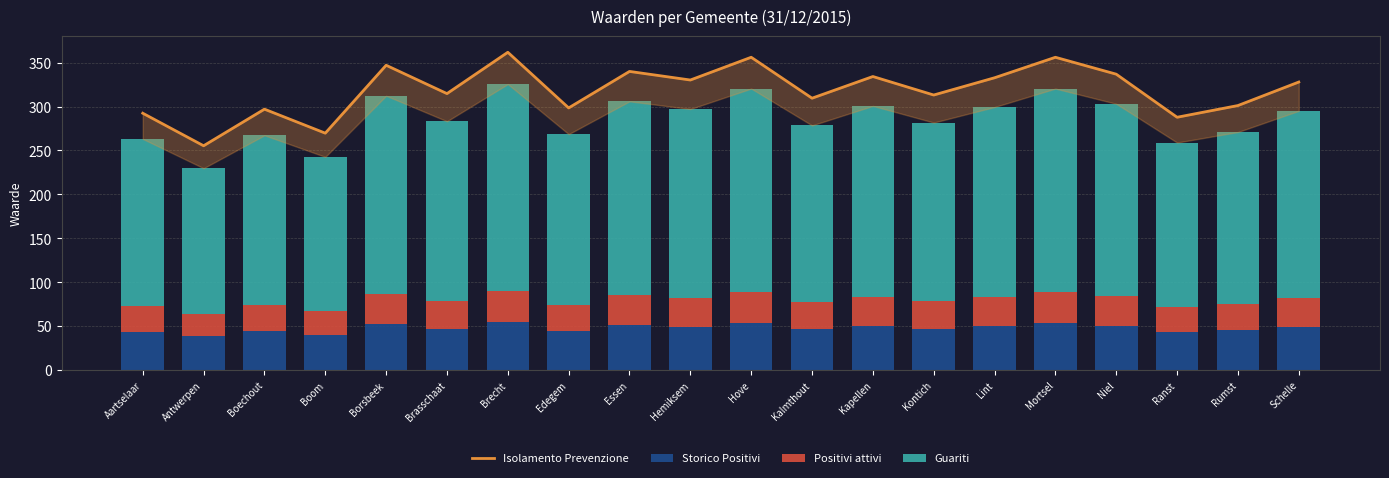

Reading right to left, what are all the values shown in this chart?

Isolamento Prevenzione: 327.9	301.2	287.8	336.9	356.1	332.8	313.2	334.2	309.5	356.1	330.2	340.0	298.5	361.8	314.8	347.0	269.7	297.0	255.4	292.4
Storico Positivi: 49.2	45.2	43.2	50.5	53.4	49.9	47.0	50.1	46.4	53.4	49.5	51.0	44.8	54.3	47.2	52.1	40.5	44.6	38.3	43.9
Positivi attivi: 32.8	30.1	28.8	33.7	35.6	33.3	31.3	33.4	31.0	35.6	33.0	34.0	29.8	36.2	31.5	34.7	27.0	29.7	25.5	29.2
Guariti: 213.2	195.8	187.1	219.0	231.5	216.3	203.5	217.2	201.2	231.5	214.6	221.0	194.0	235.2	204.6	225.6	175.3	193.1	166.0	190.1